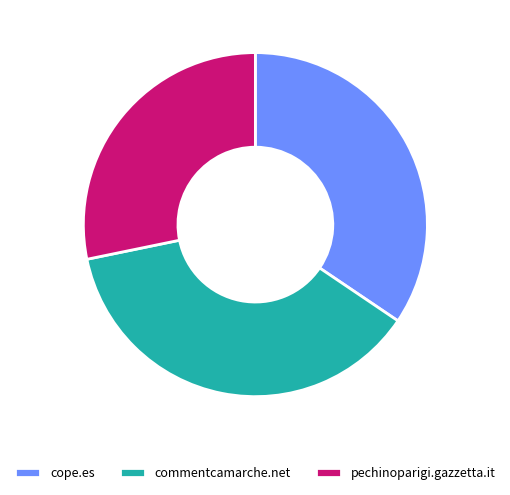

Do cope.es and pechinoparigi.gazzetta.it together represent more than half of the pie?

Yes